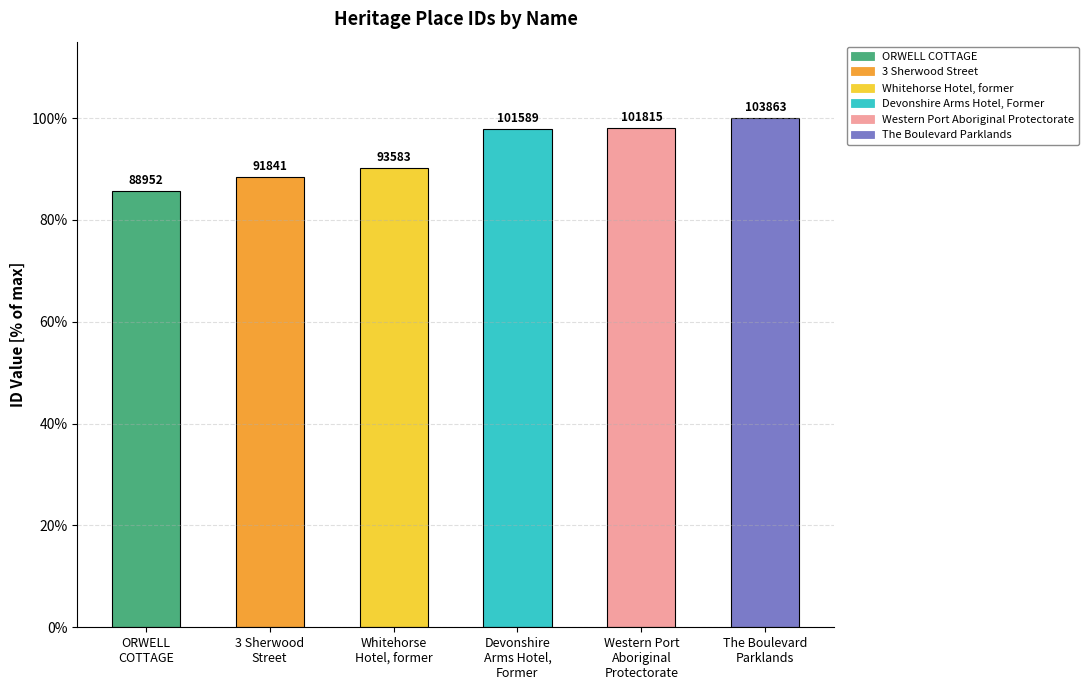

What is the difference between the second highest and minimum values?

12.4